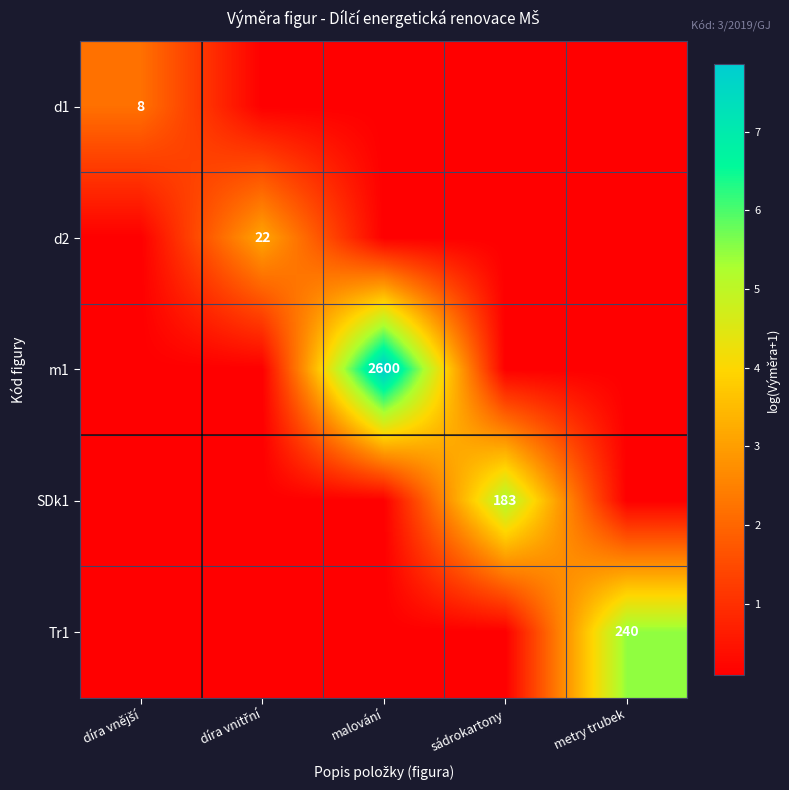

How many distinct data groups are displayed?

5